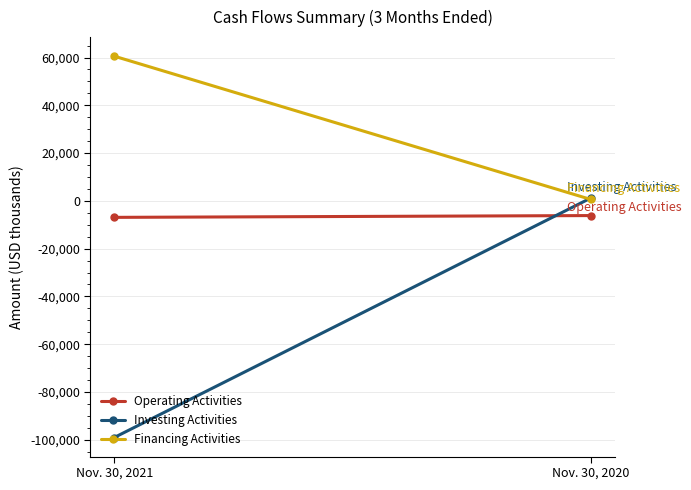

Is this an area chart (filled region under the line)?

No